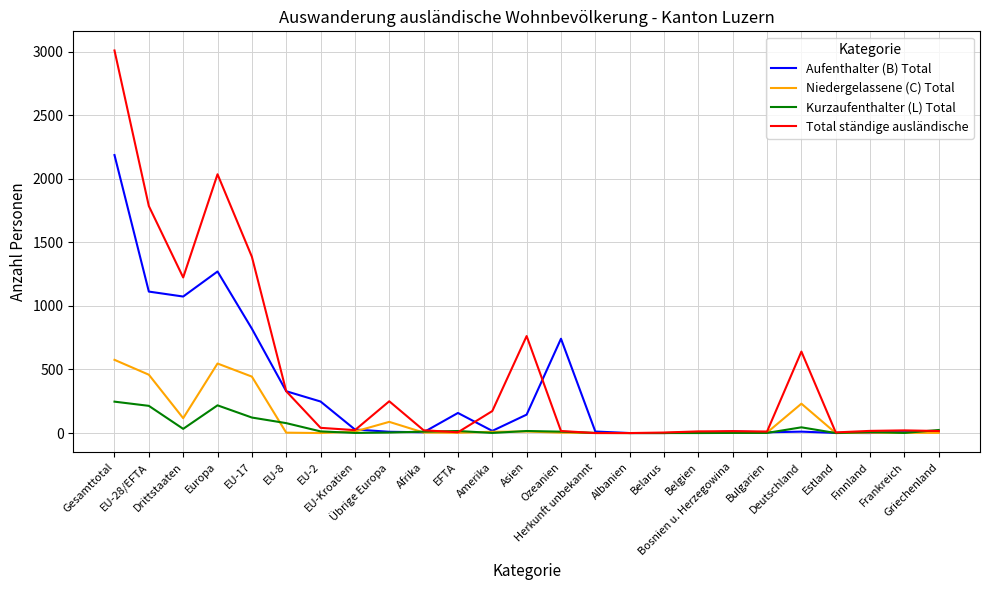

What is the maximum value for Kurzaufenthalter (L) Total?

247